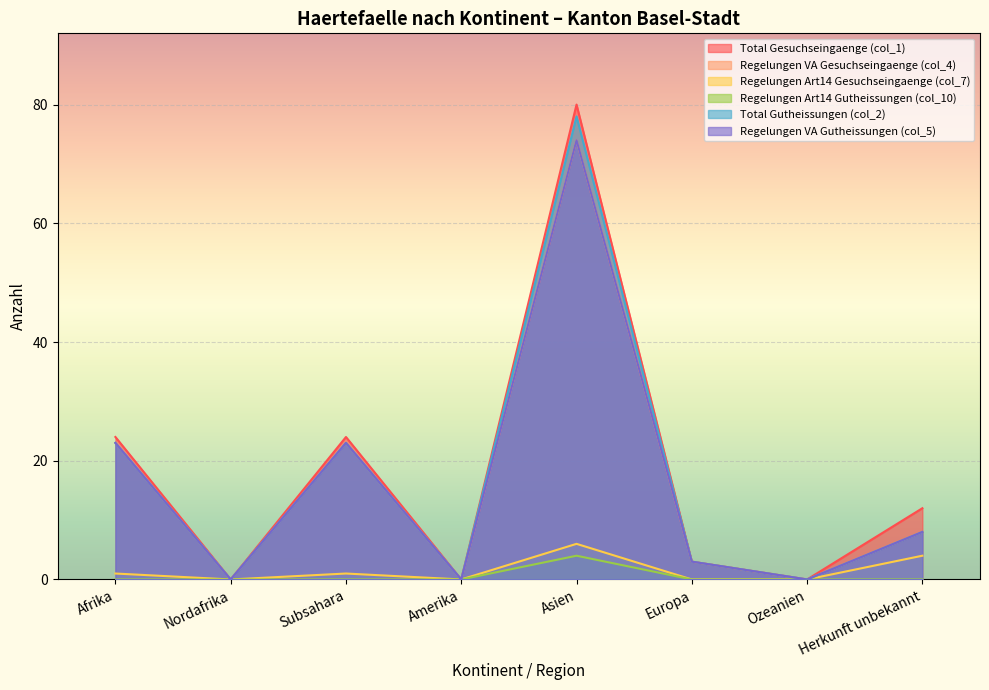

What is the total value across all series at Afrika?

94